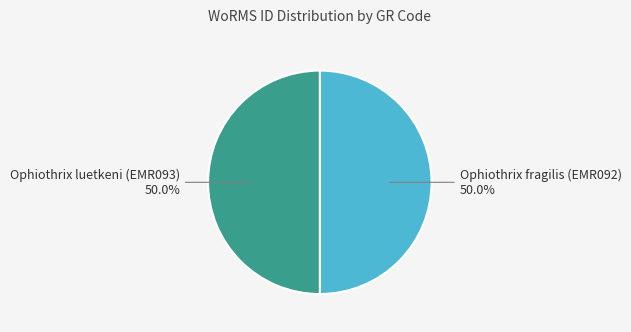

What percentage do Ophiothrix luetkeni (EMR093) and Ophiothrix fragilis (EMR092) together represent?

100.0%